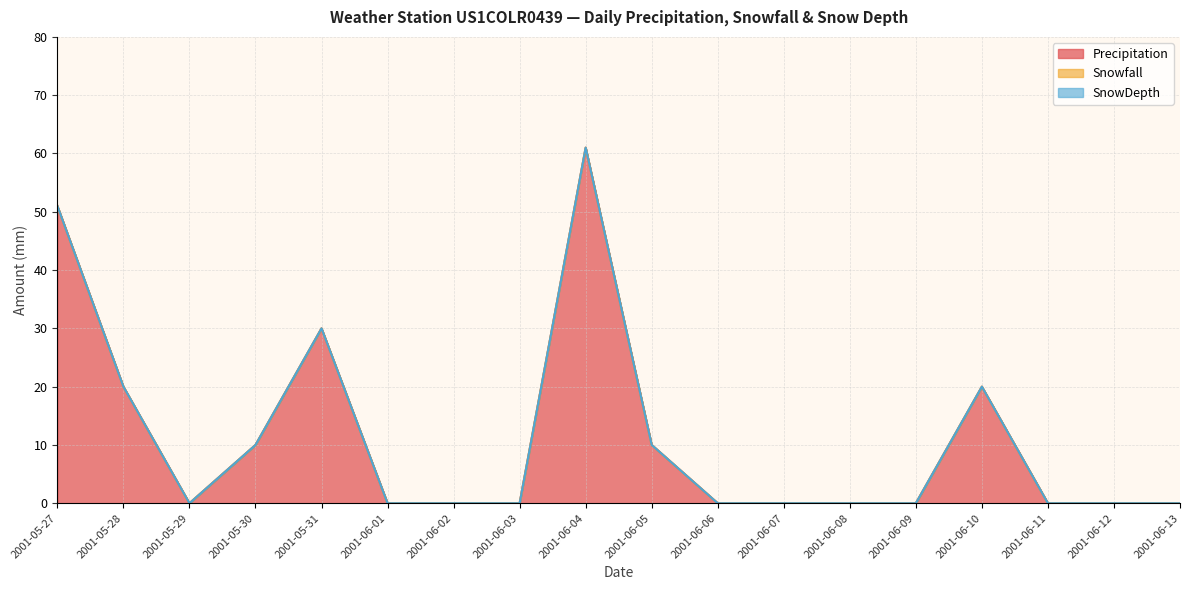

How many Precipitation values are between 0 and 20?

15